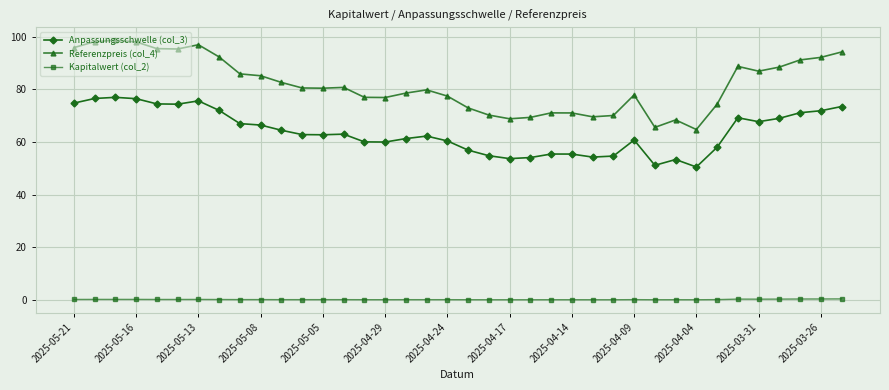

What is the maximum value shown in the chart?

98.7